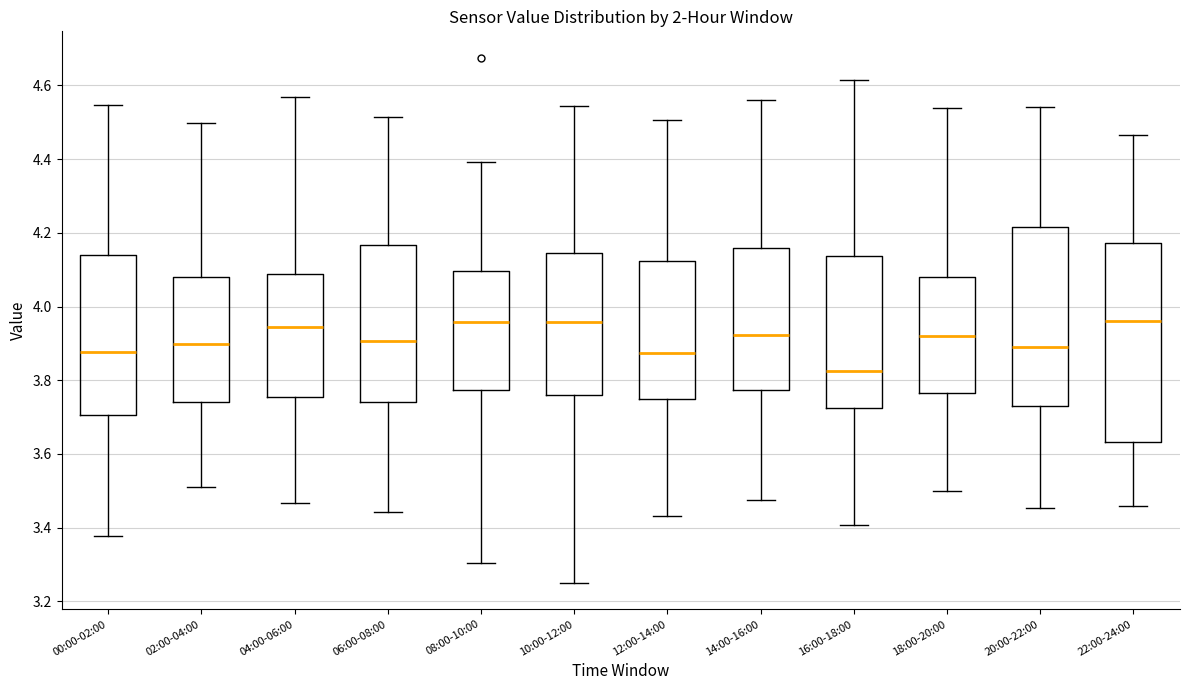

Reading left to right, read every box against the y-axis: the position of its median line, the range the box covers, and the ends of its whiskers. The values are not printed on the chart, so give them approximately, as read against the axis.

00:00-02:00: median 3.88, box 3.70 to 4.14, whiskers 3.38 to 4.54
02:00-04:00: median 3.90, box 3.74 to 4.08, whiskers 3.52 to 4.50
04:00-06:00: median 3.94, box 3.76 to 4.08, whiskers 3.46 to 4.56
06:00-08:00: median 3.90, box 3.74 to 4.16, whiskers 3.44 to 4.52
08:00-10:00: median 3.96, box 3.78 to 4.10, whiskers 3.30 to 4.40
10:00-12:00: median 3.96, box 3.76 to 4.14, whiskers 3.24 to 4.54
12:00-14:00: median 3.88, box 3.74 to 4.12, whiskers 3.44 to 4.50
14:00-16:00: median 3.92, box 3.78 to 4.16, whiskers 3.48 to 4.56
16:00-18:00: median 3.82, box 3.72 to 4.14, whiskers 3.40 to 4.62
18:00-20:00: median 3.92, box 3.76 to 4.08, whiskers 3.50 to 4.54
20:00-22:00: median 3.90, box 3.72 to 4.22, whiskers 3.46 to 4.54
22:00-24:00: median 3.96, box 3.64 to 4.18, whiskers 3.46 to 4.46